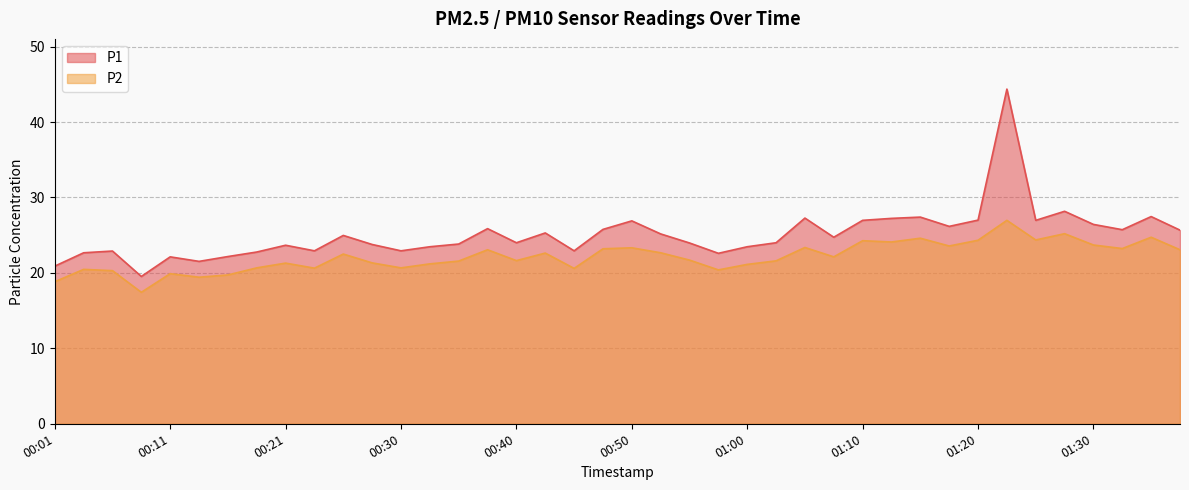

What position from the left is 01:03?

26